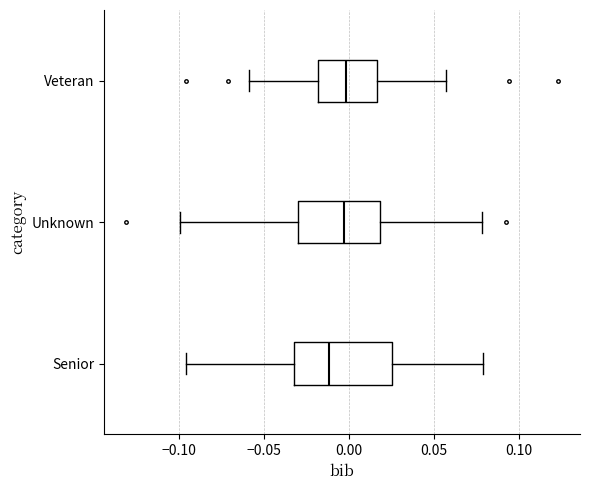

Comparing the boxes themselves (not the whiskers), which one is the widest?

Senior